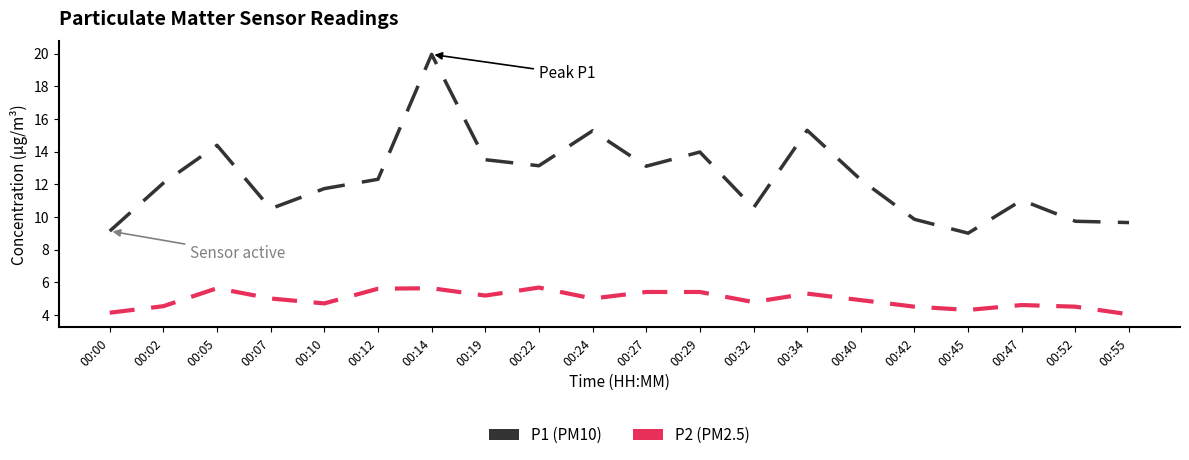

At which category is the sum across all series the highest?

00:14